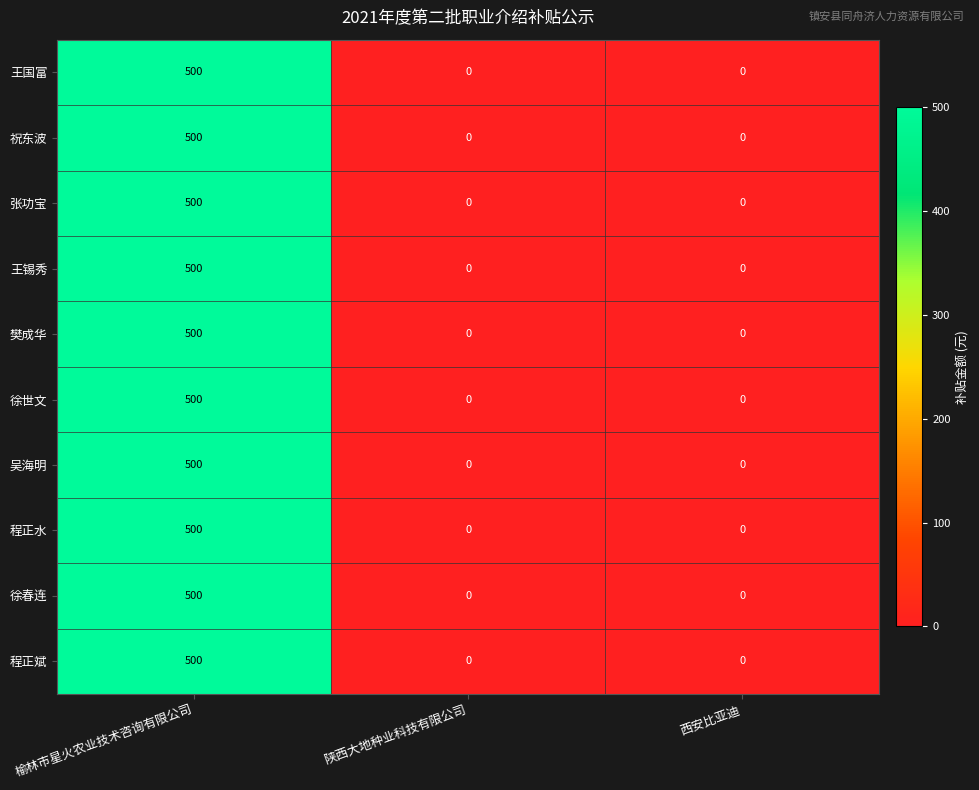

How many 王锡秀 values are between 0 and 500?

3